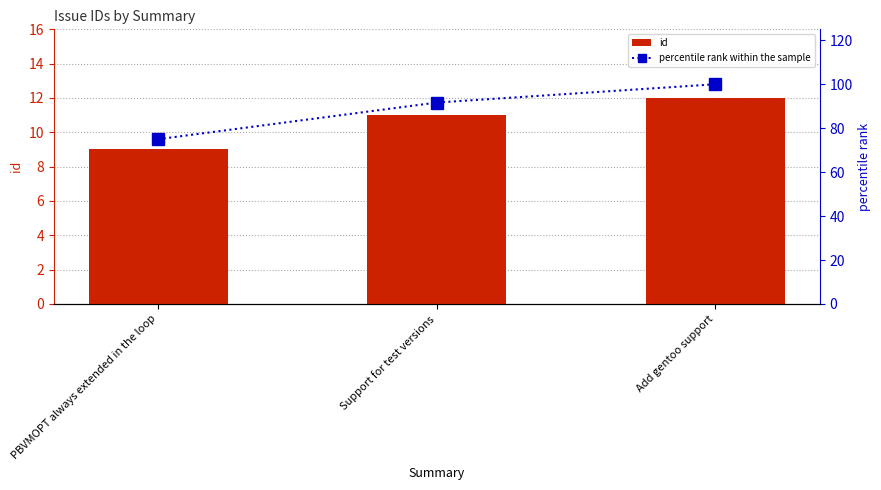

Count the percentile rank within the sample values in the range 75 to 100.

3